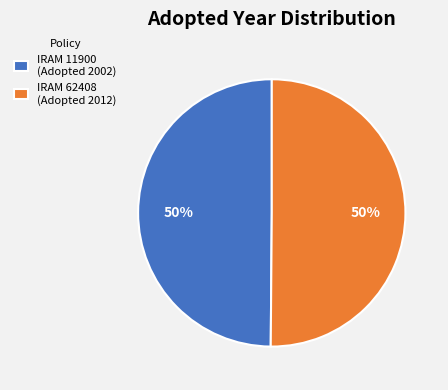

Approximately how many times larger is the value at IRAM 62408 (Adopted 2012) compared to IRAM 11900 (Adopted 2002)?

1.0